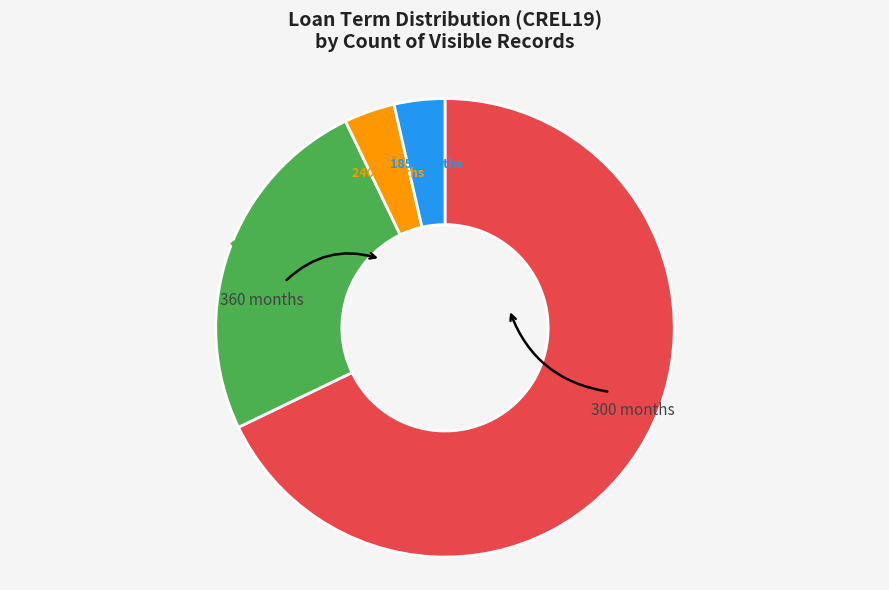

What percentage is the 185 slice, to the nearest percent?

4%